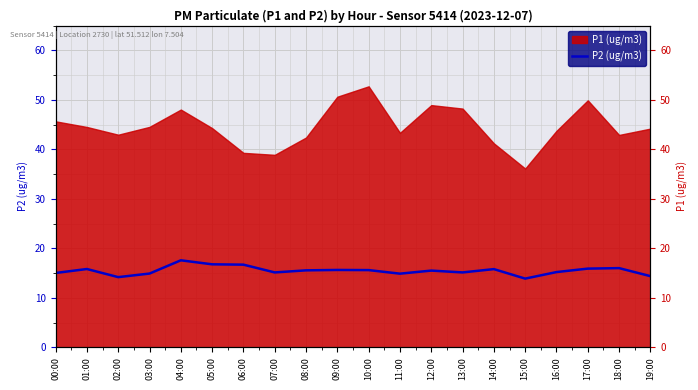

What is the minimum value shown in the chart?

13.9